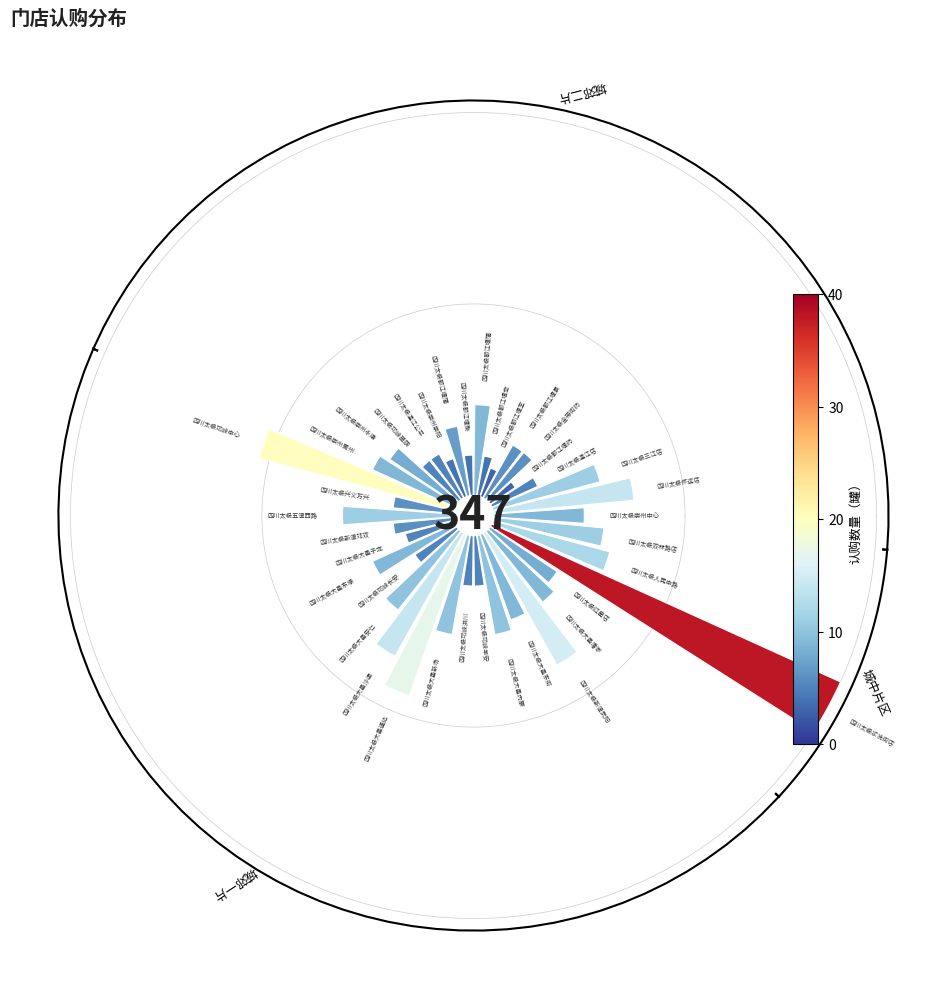

How many slices are in this pie chart?

38